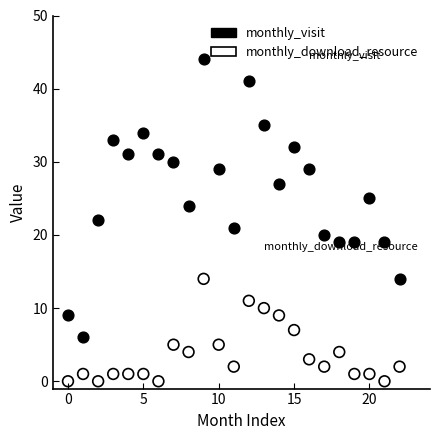

Which series has the widest spread of Y values?

monthly_visit